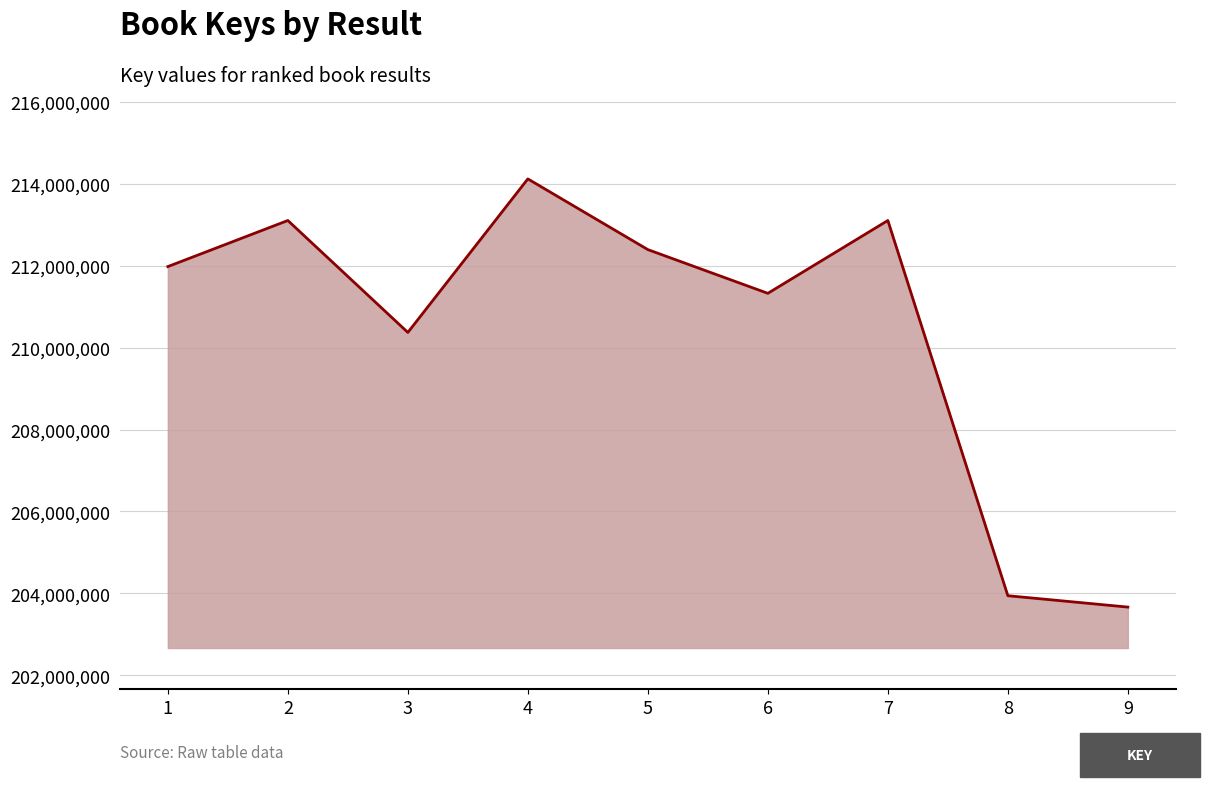

What is the ratio of the value at 7 to the value at 3?

1.0